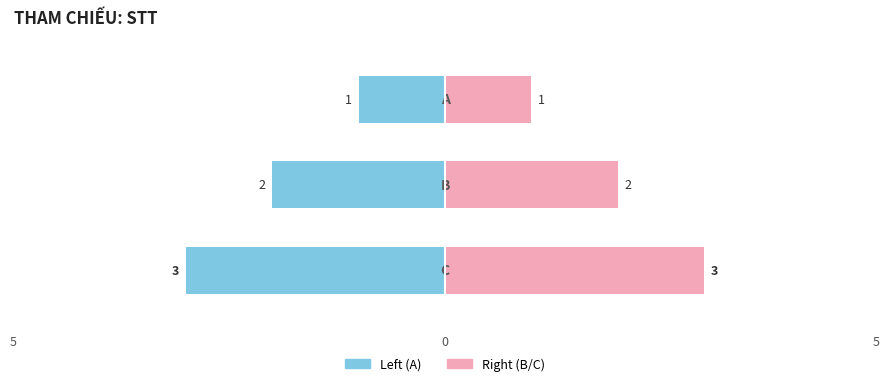

Reading right to left, what are all the values shown in this chart?

C=3	B=2	A=1